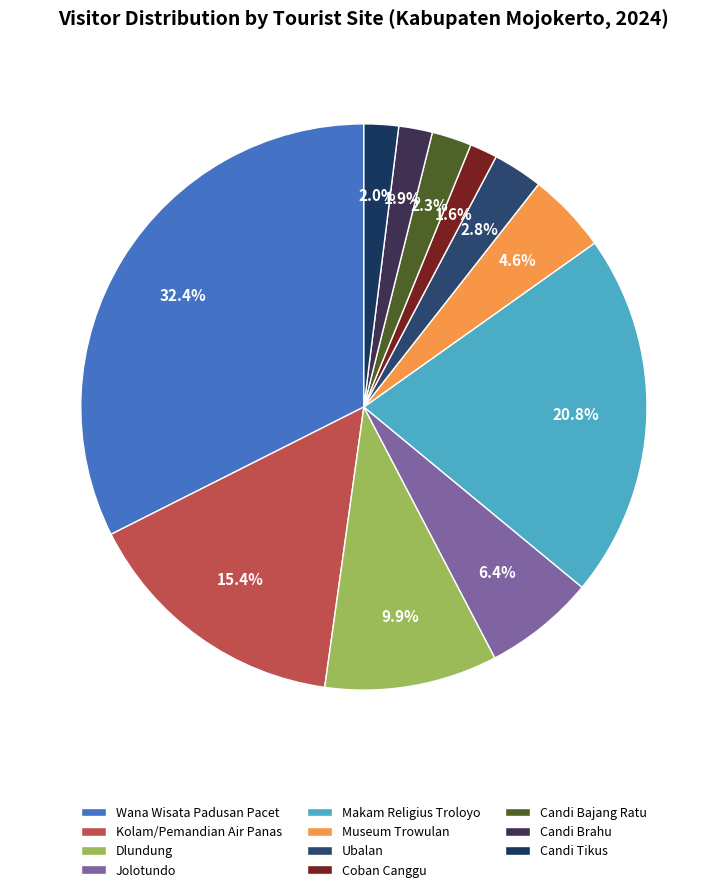

To the nearest percent, what is the difference between the largest and smallest slice percentages?

31%